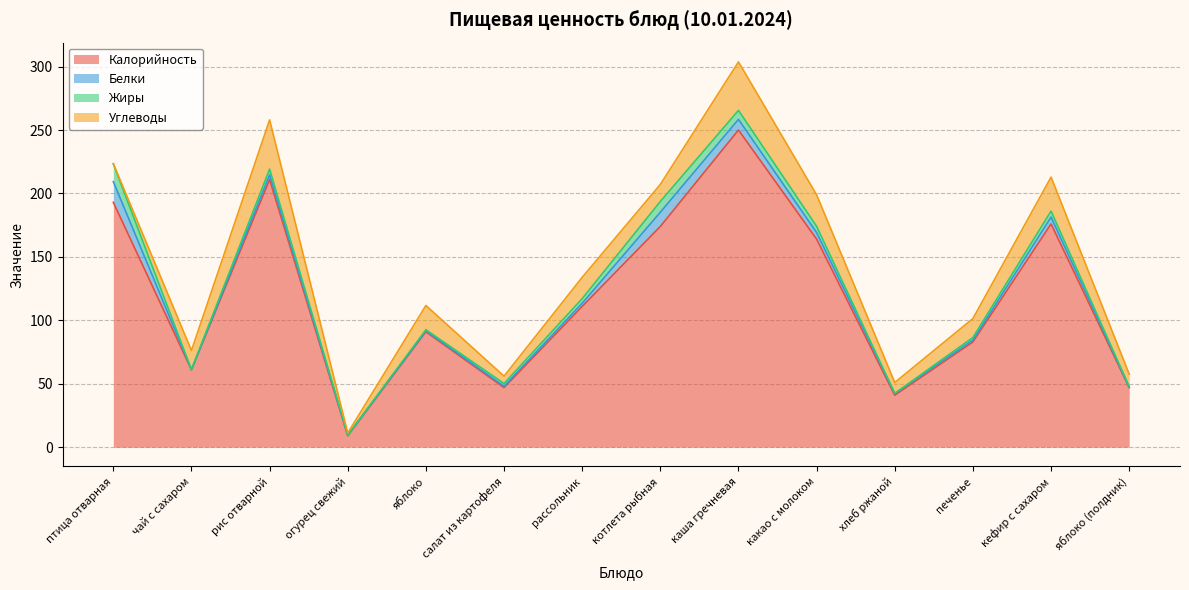

Does the chart have visible grid lines?

Yes